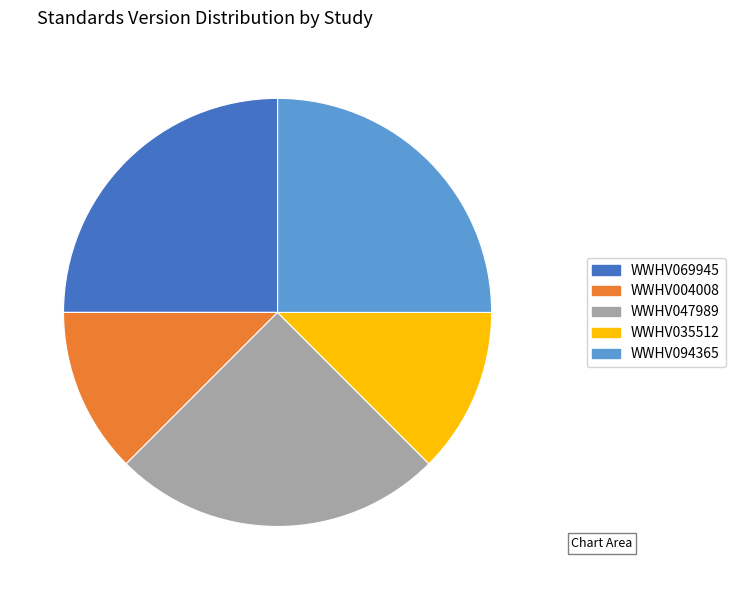

Count the number of slices in the pie.

5